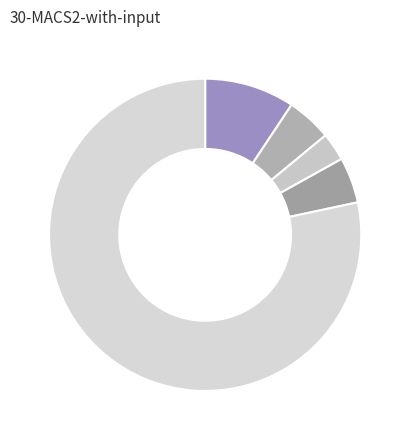

How many segments does this pie chart have?

5